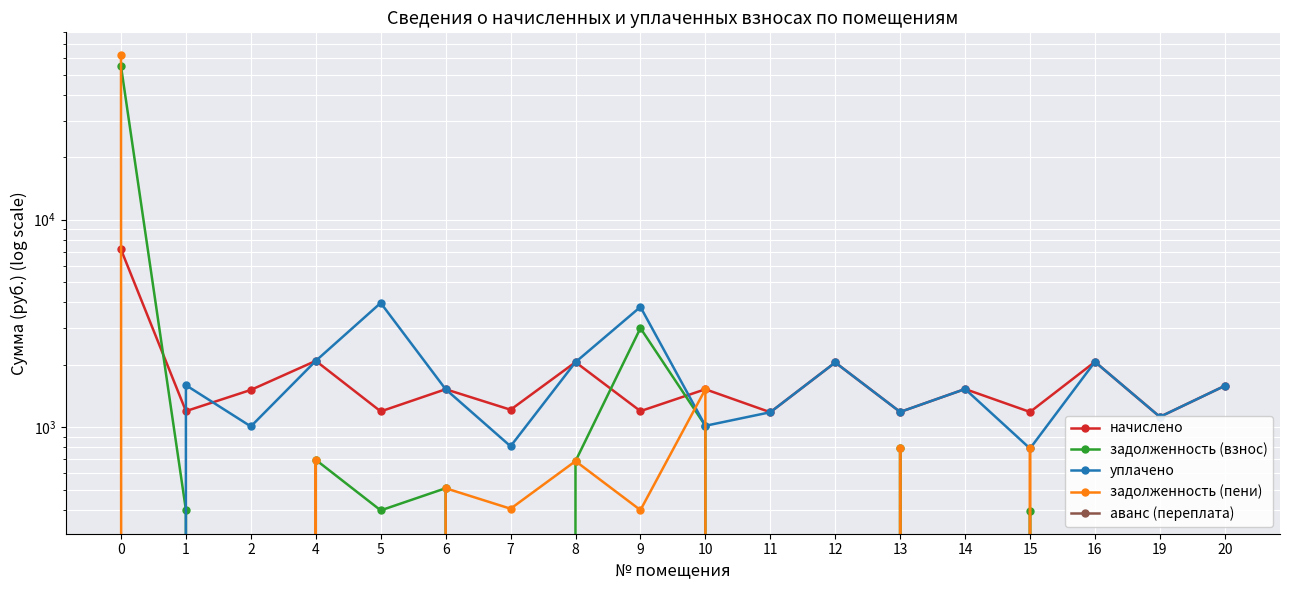

How many data points in начислено are less than 1522?

9